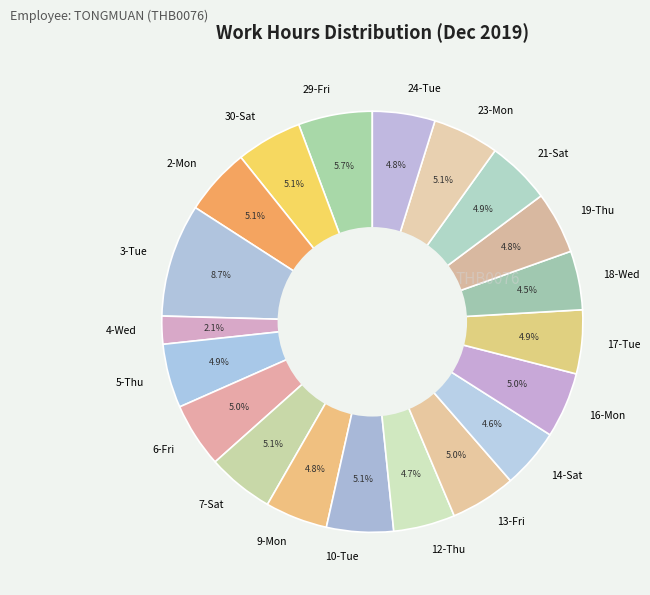

Is there any slice that represents more than half of the pie?

No